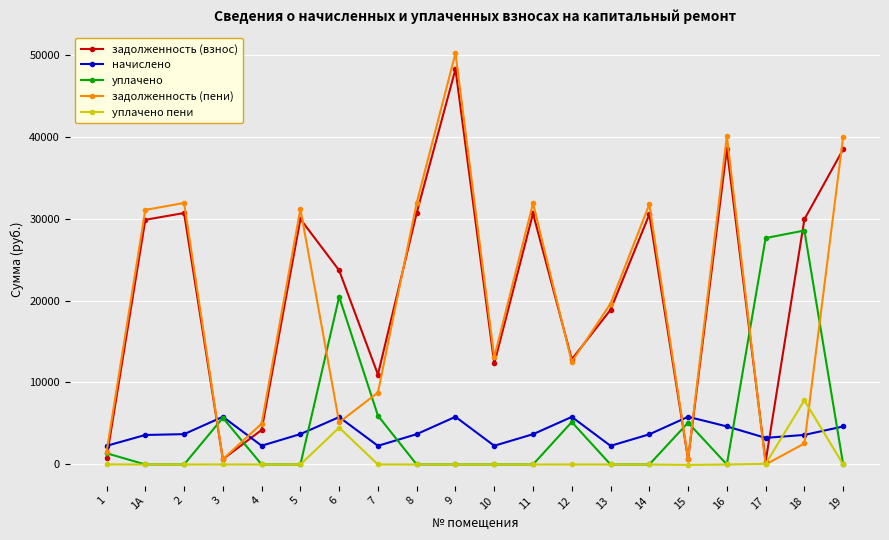

At which label does задолженность (пени) first exceed 19619?

1А